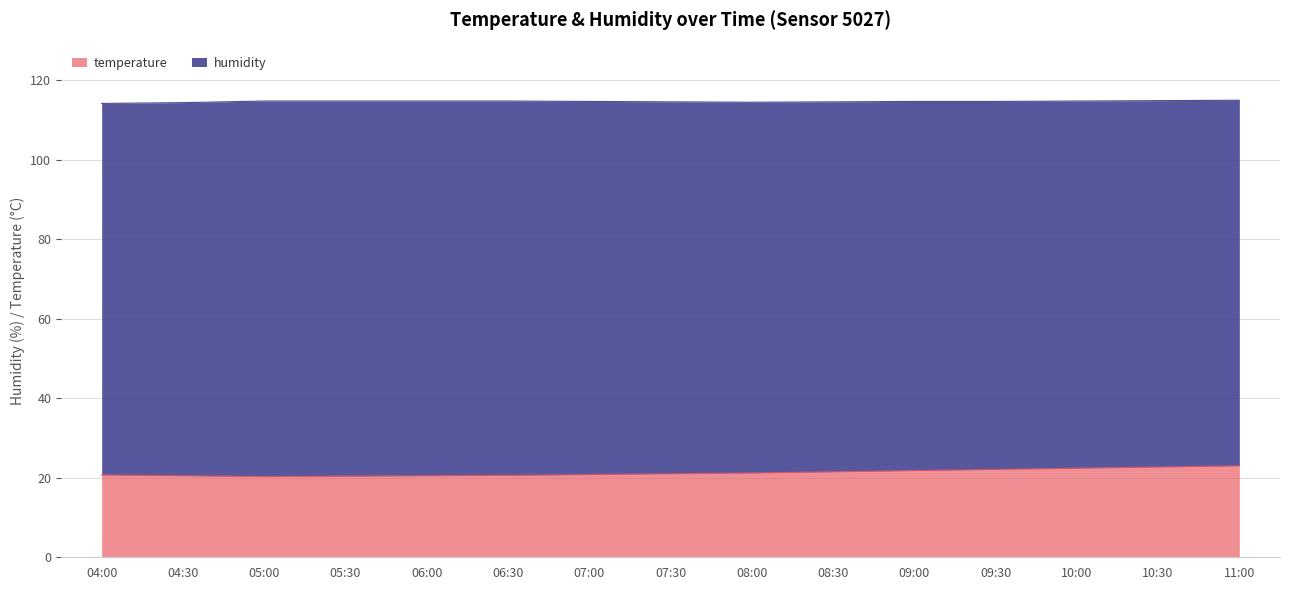

Rank the categories by value from lowest to highest.

05:00, 05:30, 04:30, 06:00, 06:30, 04:00, 07:00, 07:30, 08:00, 08:30, 09:00, 09:30, 10:00, 10:30, 11:00